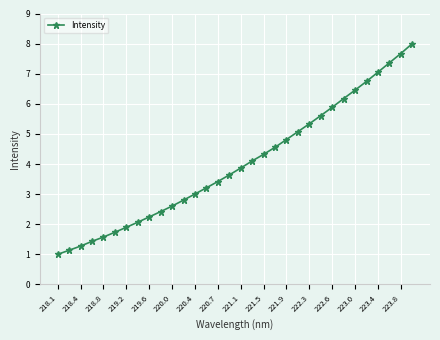

What is the value of the 26th point from the left?

6.2